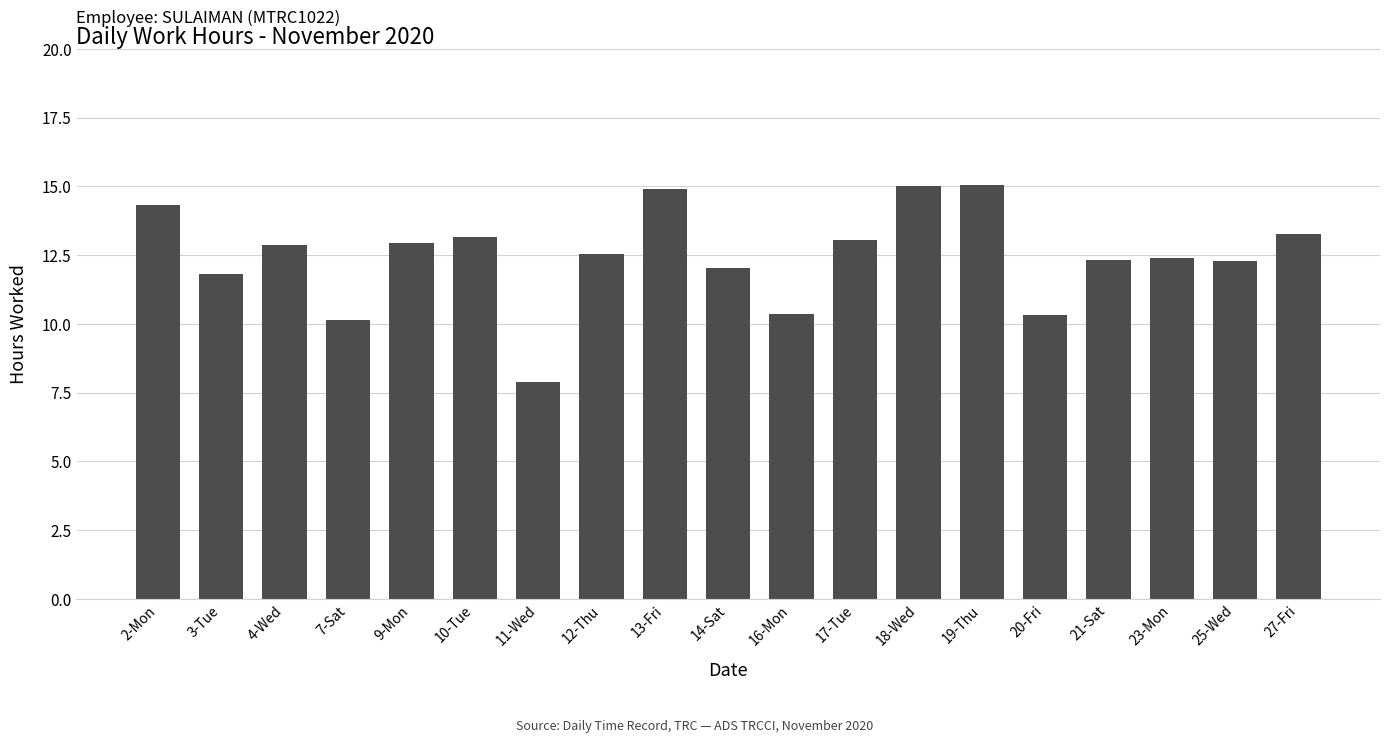

What is the greatest value displayed?

15.0